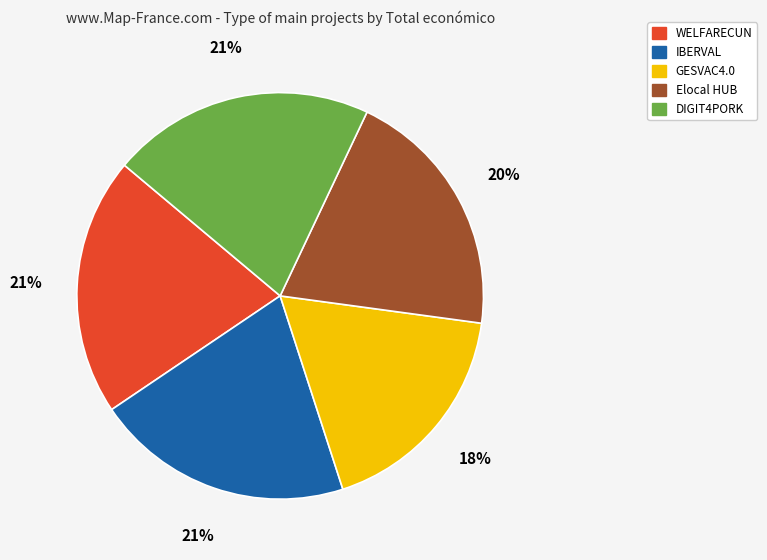

Between Elocal HUB and DIGIT4PORK, which is larger?

DIGIT4PORK